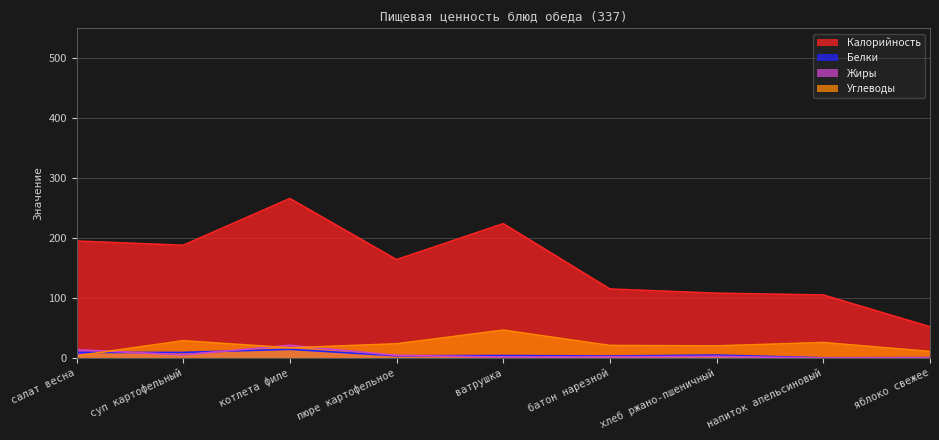

At which category does Углеводы reach its first local peak?

суп картофельный